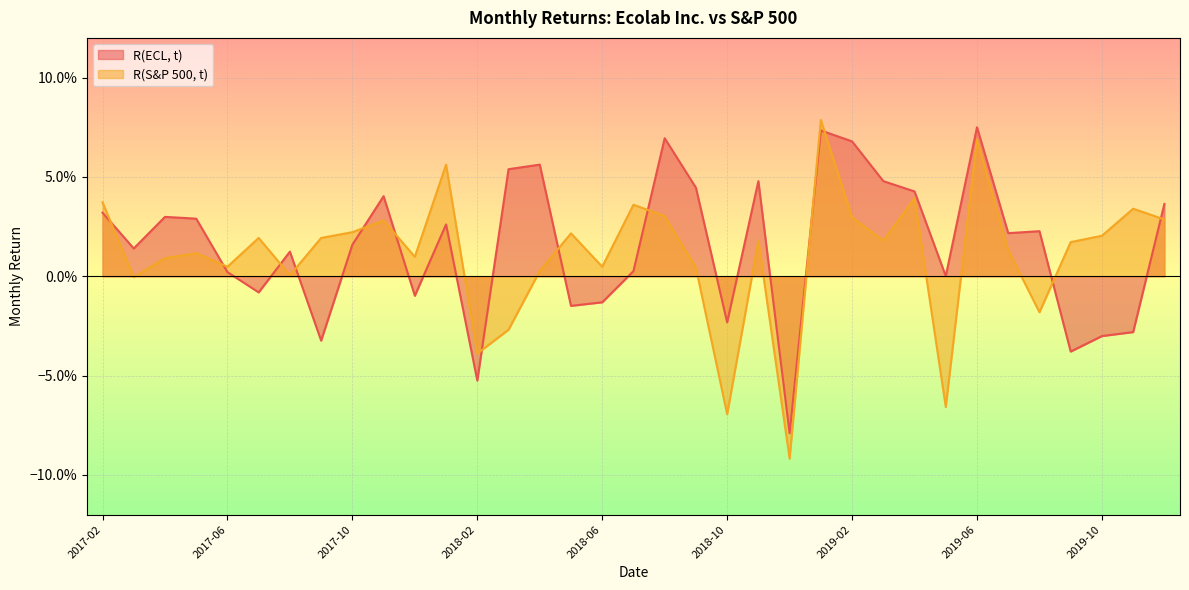

True or false: R(ECL, t) has more than 1 points higher than both neighbors.

True